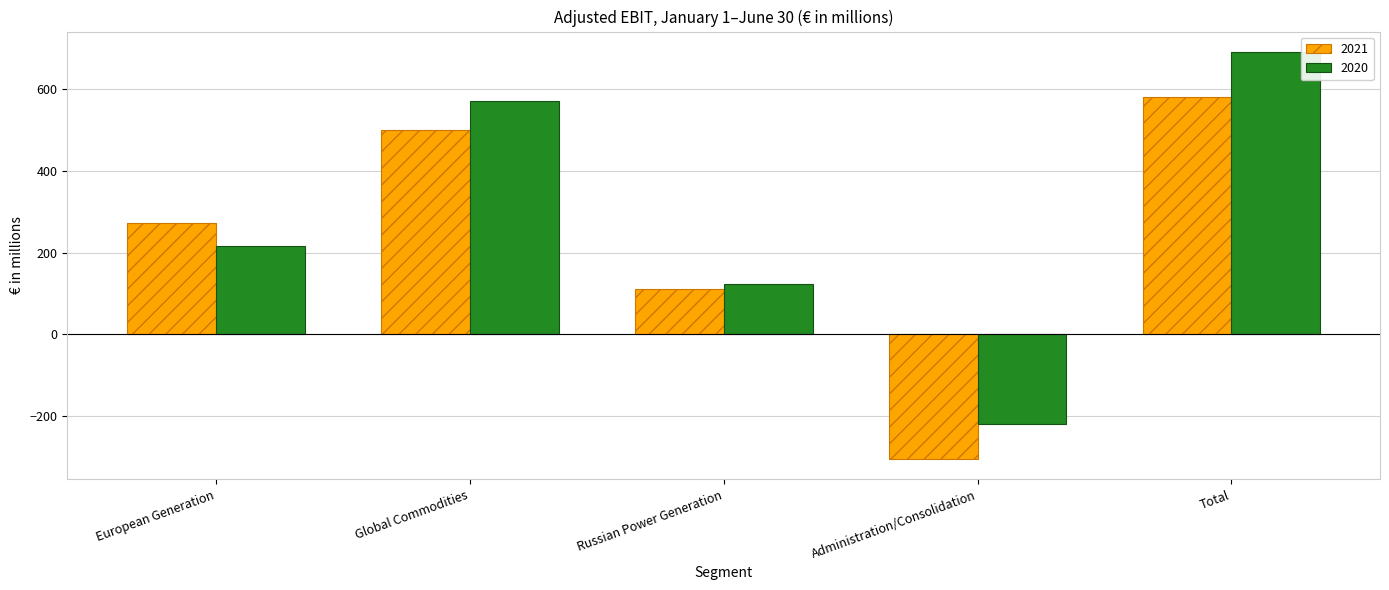

What is the difference between the 2020 values at European Generation and Global Commodities?

354